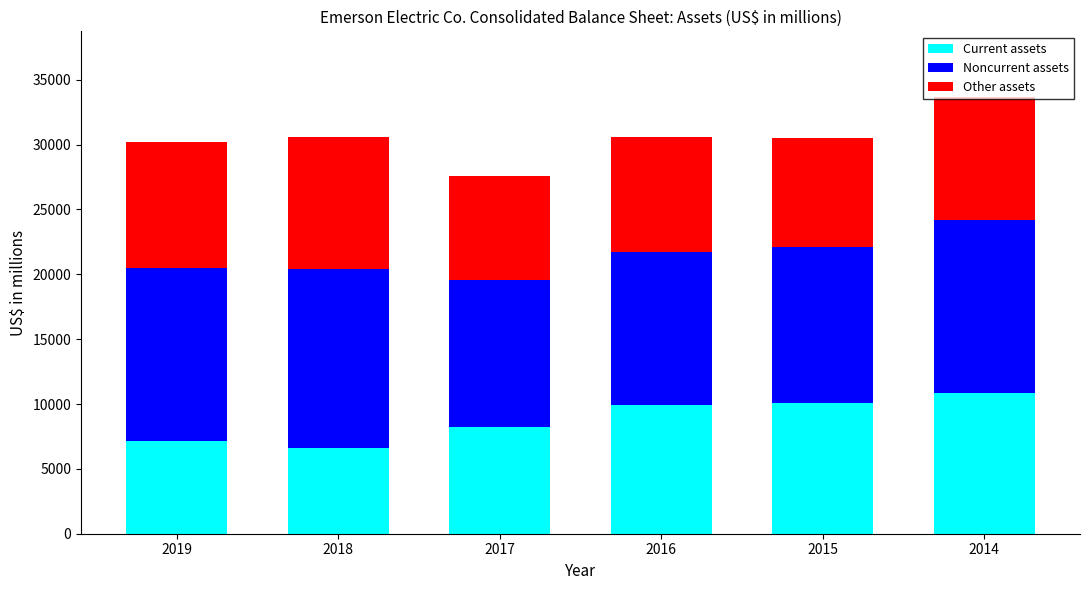

The Current assets series shows 7139 at 2019. True or false?

True